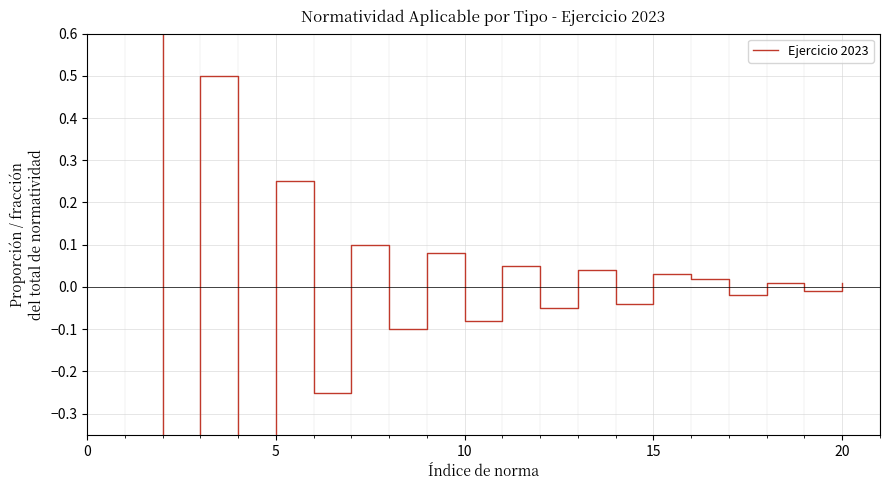

What is the maximum value shown in the chart?

1.0